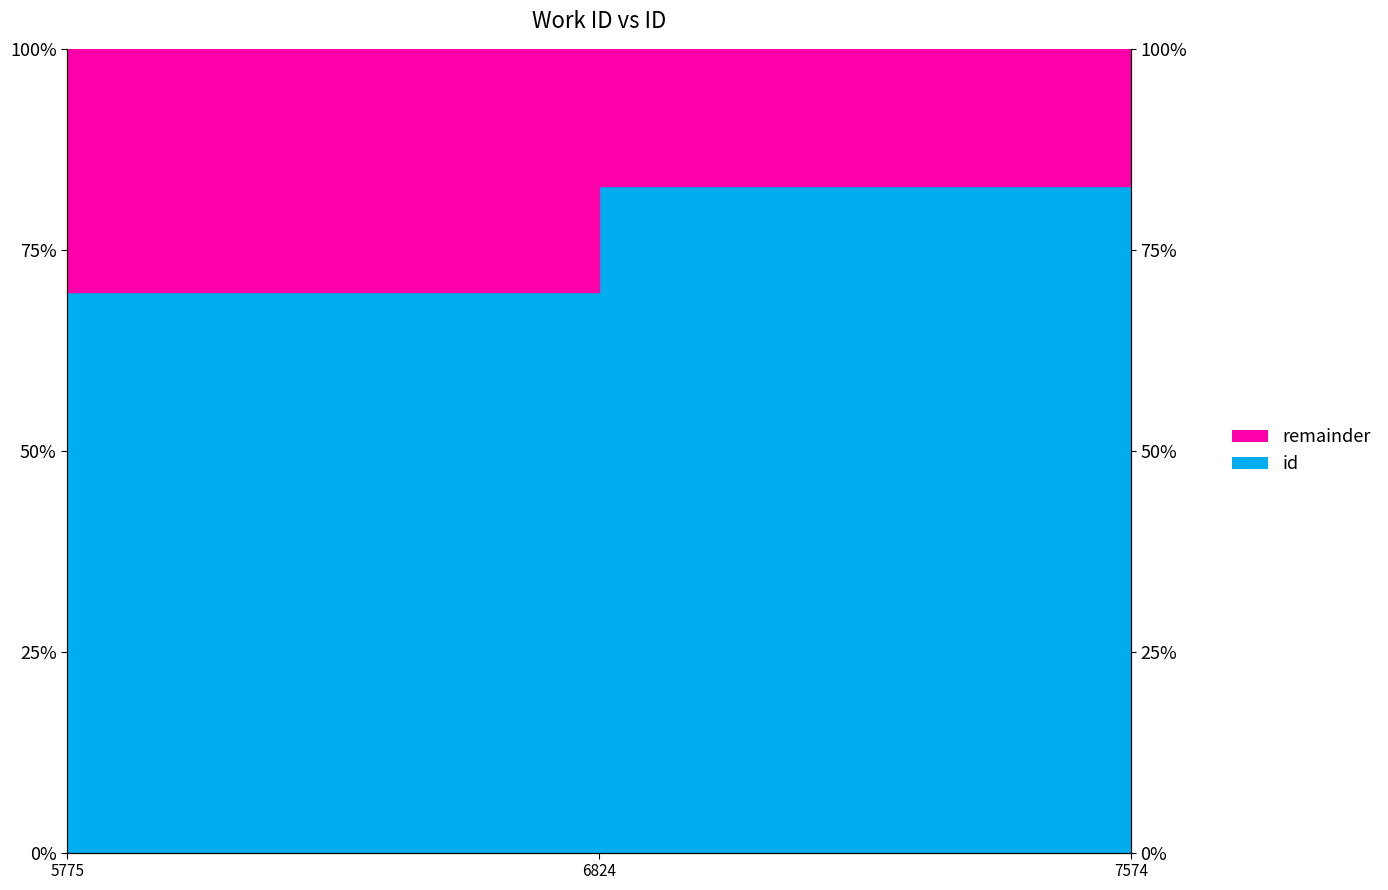

Rank the categories by value from lowest to highest.

5775, 6824, 7574